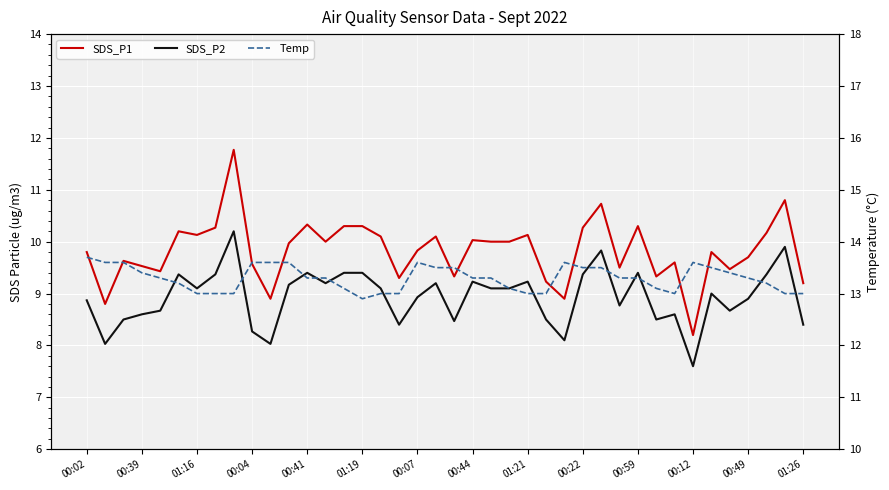

In SDS_P2, how many points are lower than both neighbors (excluding endpoints)?

11